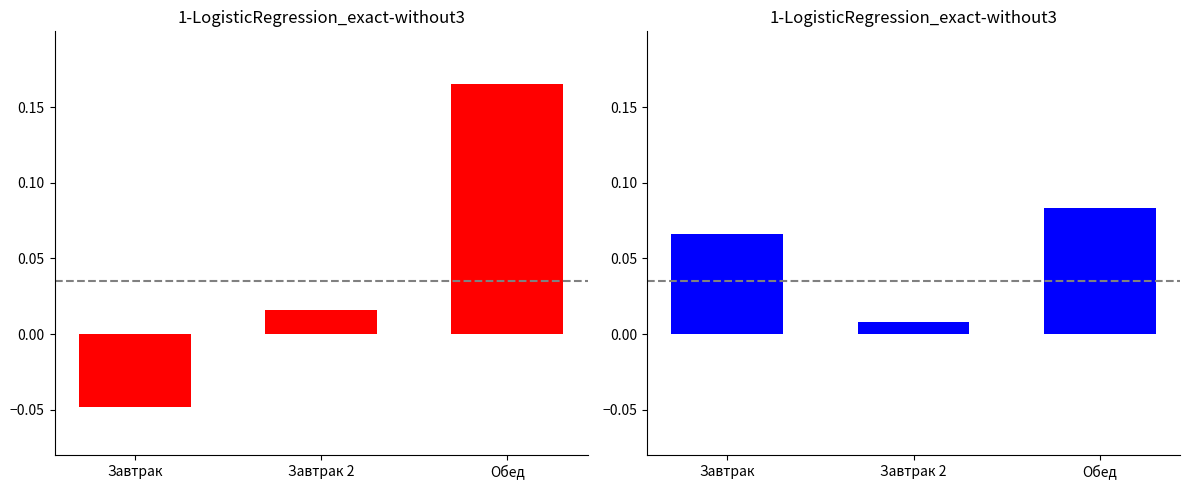

What position from the left is Завтрак?

1